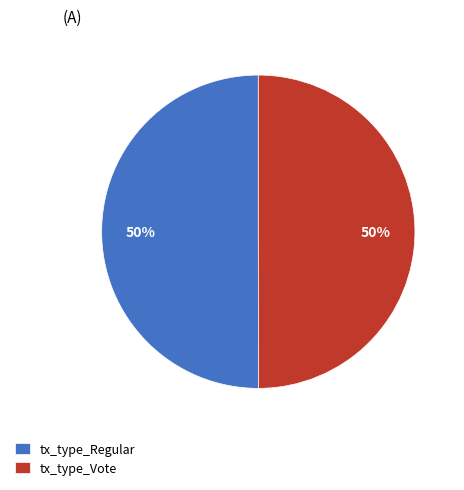

Do tx_type_Vote and tx_type_Regular together represent more than half of the pie?

Yes